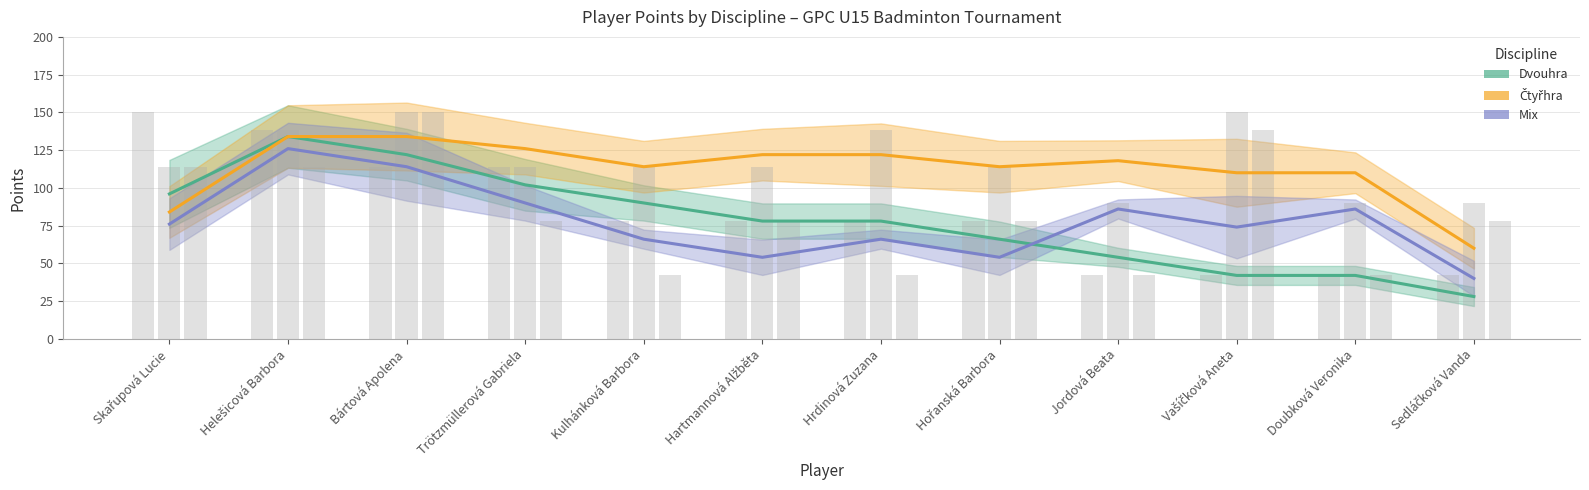

How many bars are there in each group?

3